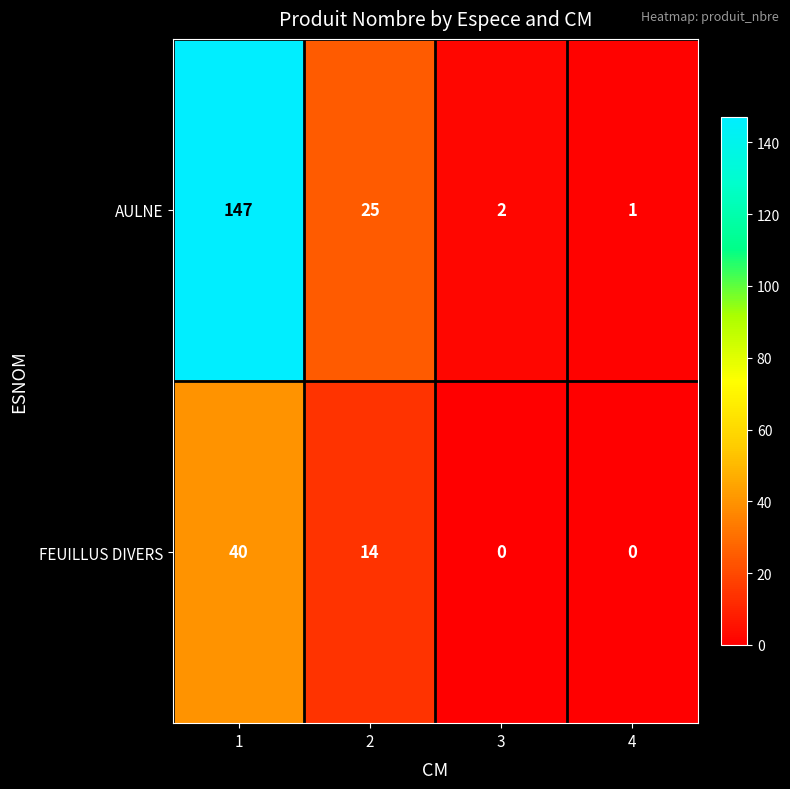

Which series changed the most between 2 and 4?

AULNE